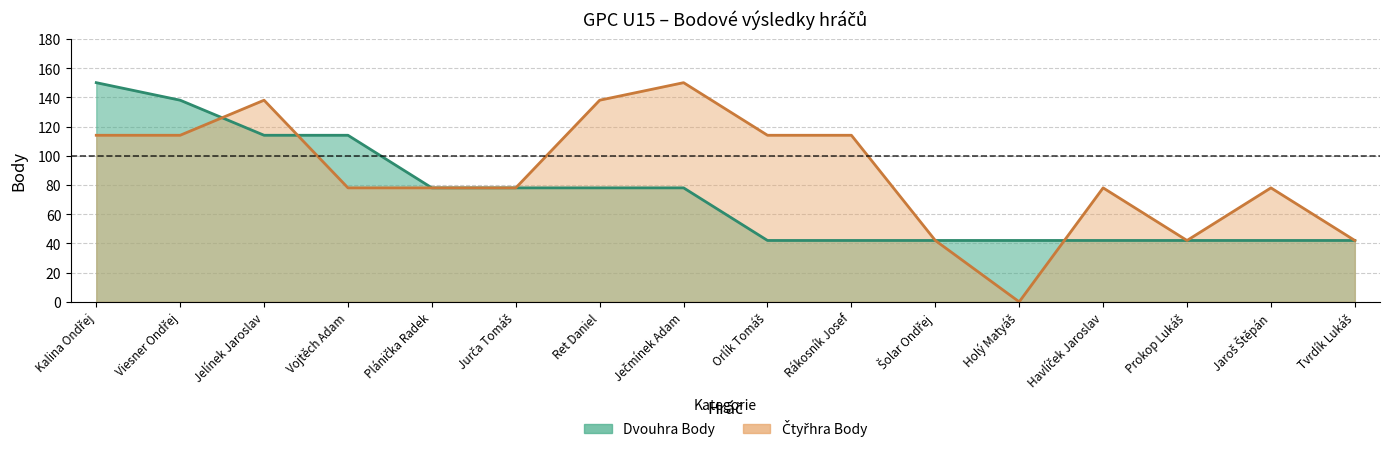

What value does the Čtyřhra Body series have at Orlík Tomáš, to the nearest 50?

100